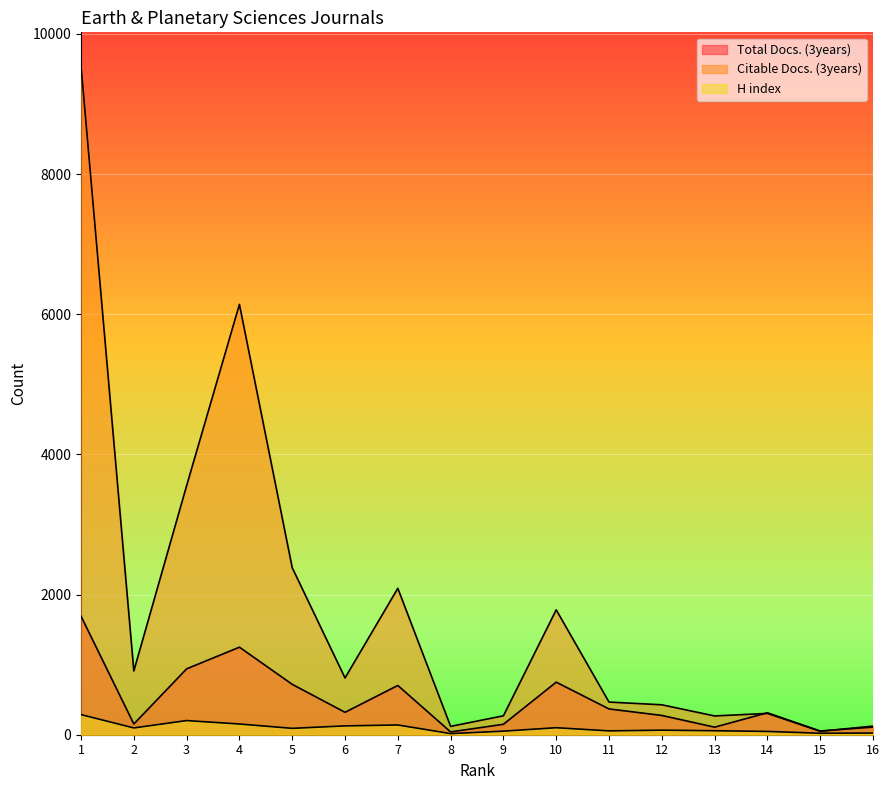

Which has a higher value, 14 or 7?

7